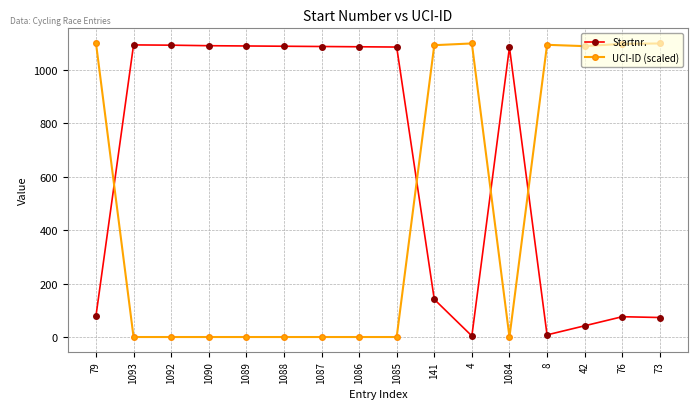

Is it true that Startnr. equals 282.4 at 1089?

False